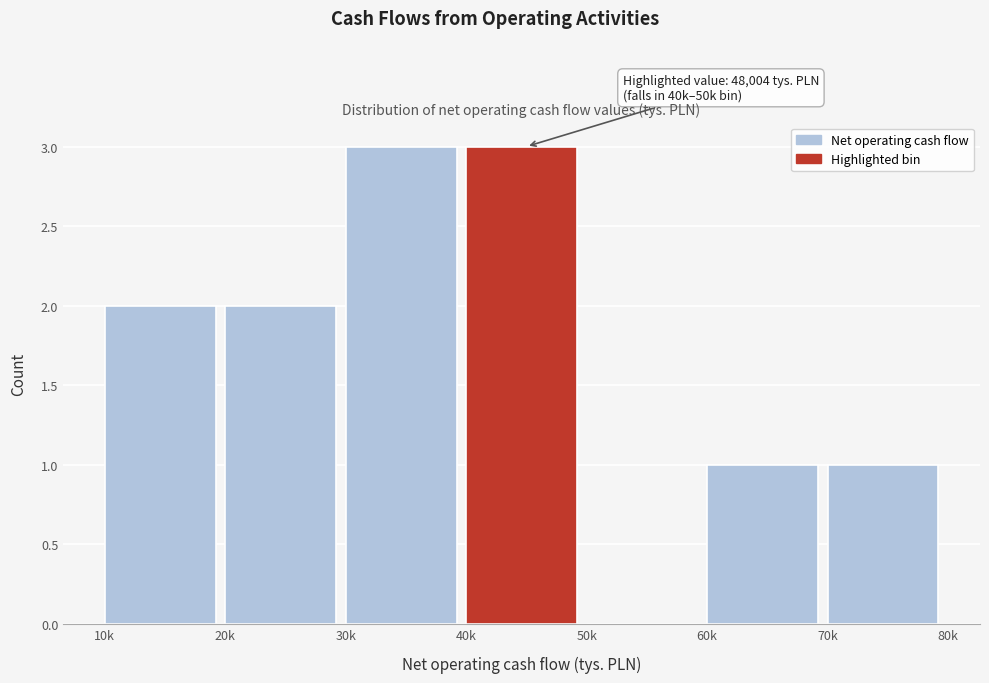

Reading left to right, list all the values displayed in this chart.

10k=2	20k=2	30k=3	40k=3	50k=0	60k=1	70k=1